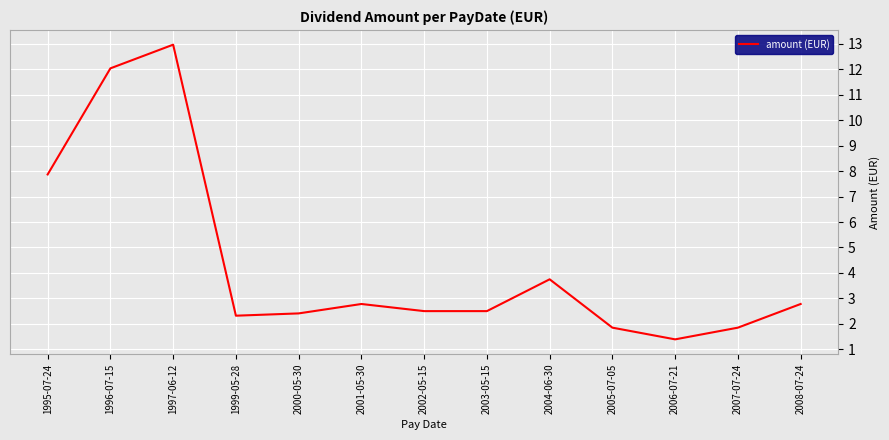

Is this an area chart (filled region under the line)?

No